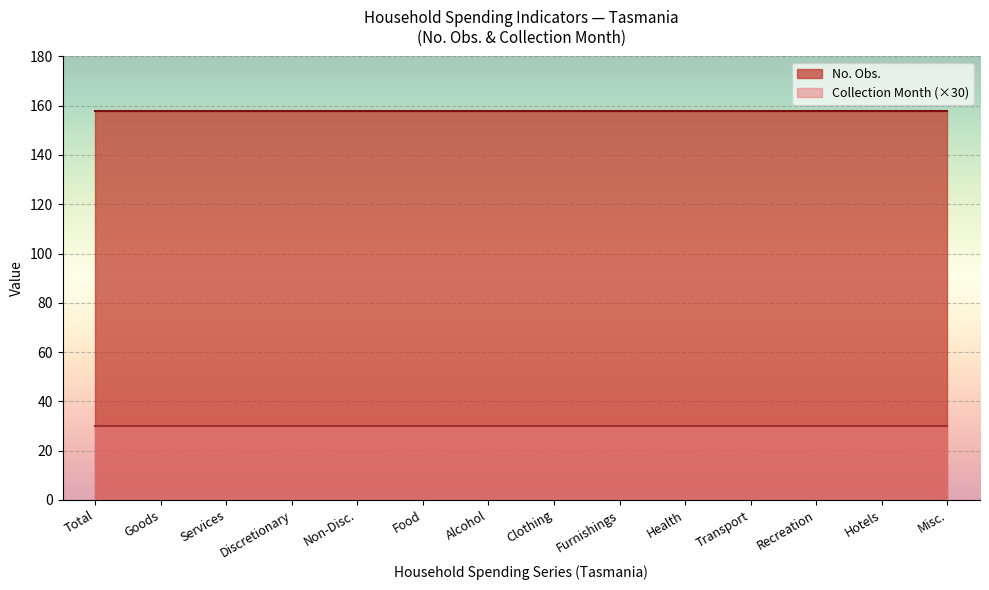

Which label corresponds to the largest value in the chart?

Total